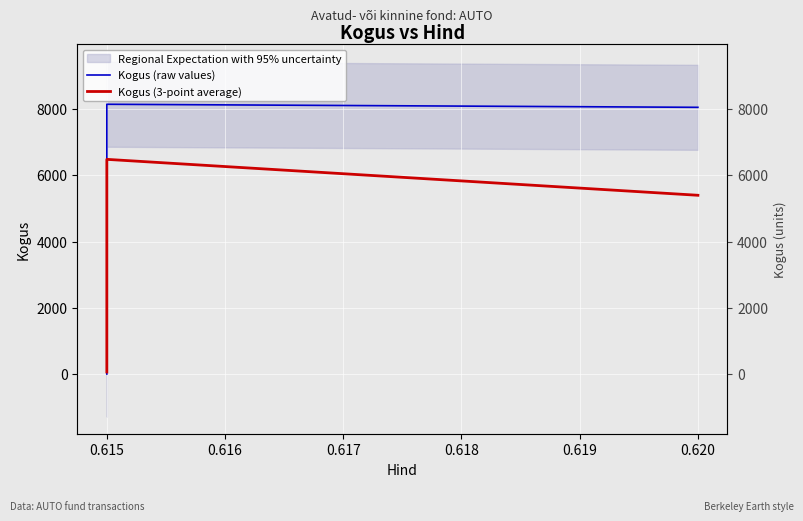

True or false: Kogus (3-point average) has a value of 532.3 at 0.615.

True